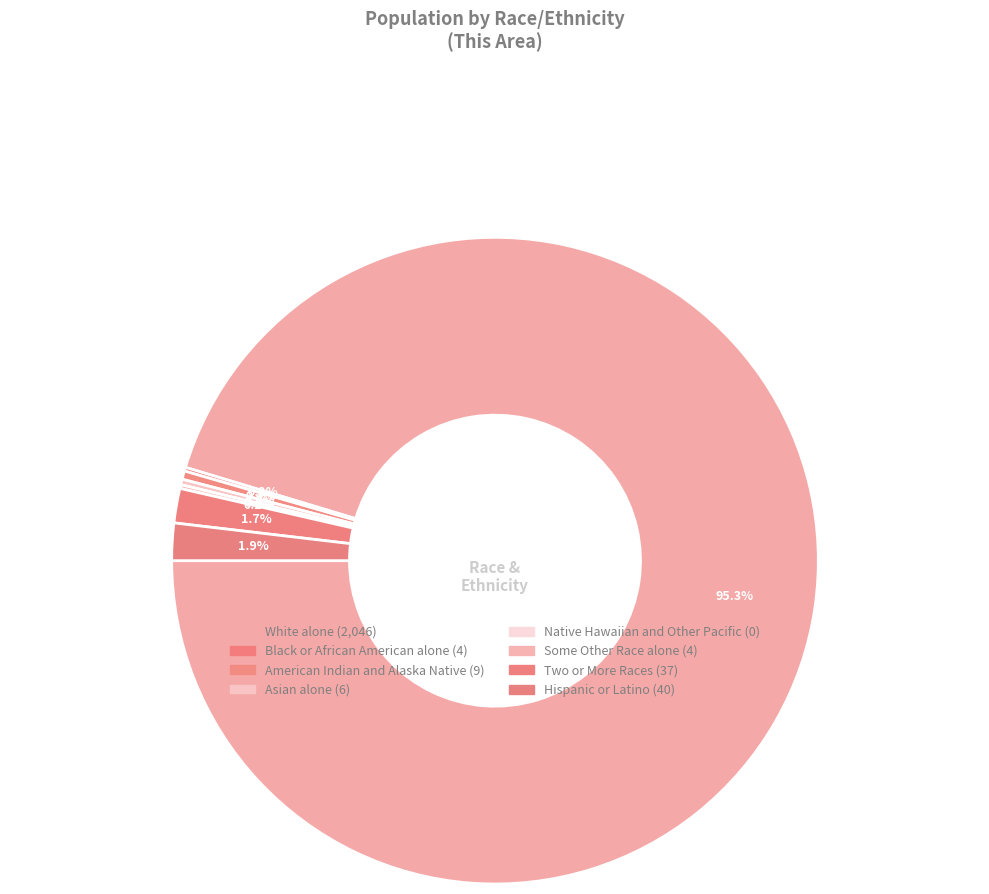

Rank the categories by value from lowest to highest.

Native Hawaiian and Other Pacific, Black or African American alone, Some Other Race alone, Asian alone, American Indian and Alaska Native, Two or More Races, Hispanic or Latino, White alone